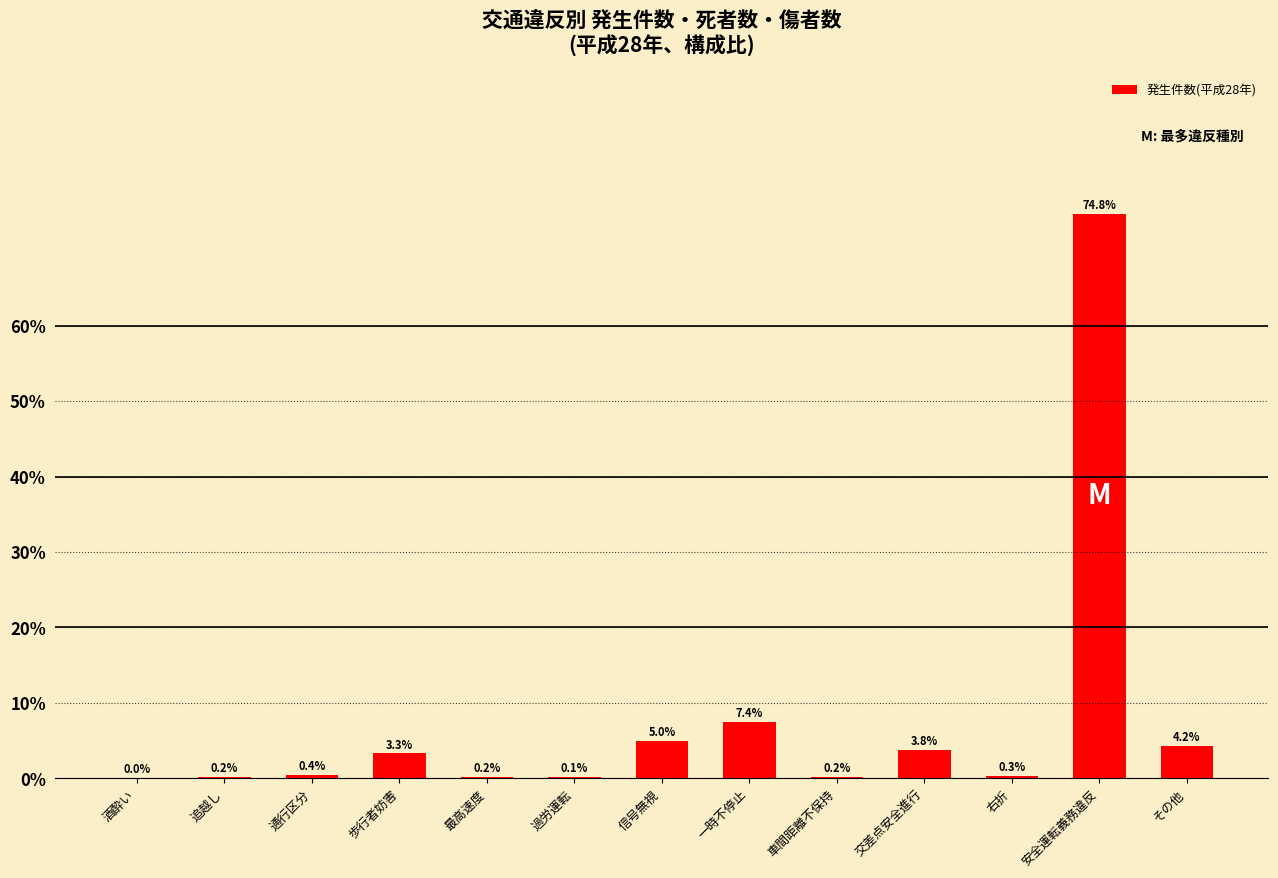

What is the difference between the values at 信号無視 and その他?

0.7